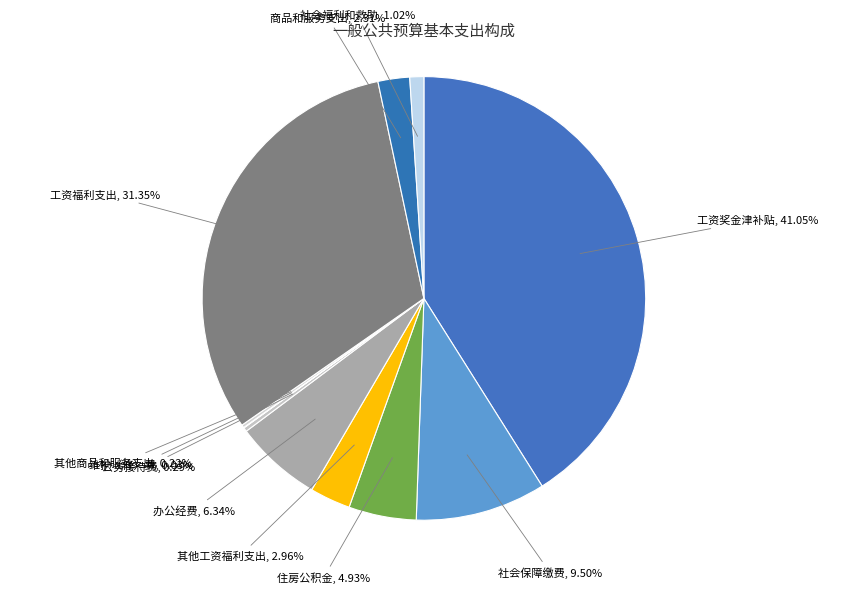

Is 社会保障缴费 the majority of the pie?

No